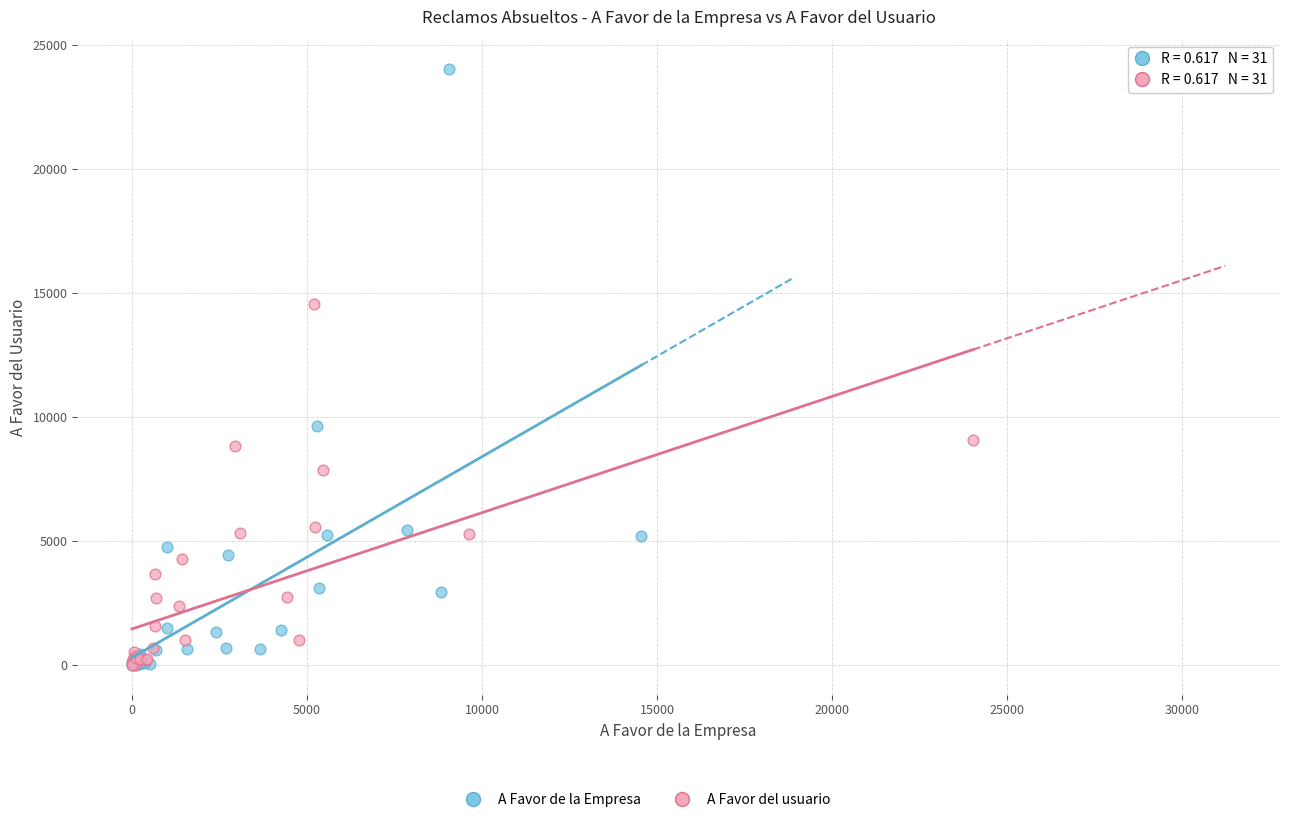

Which series has the widest spread of Y values?

A Favor de la Empresa